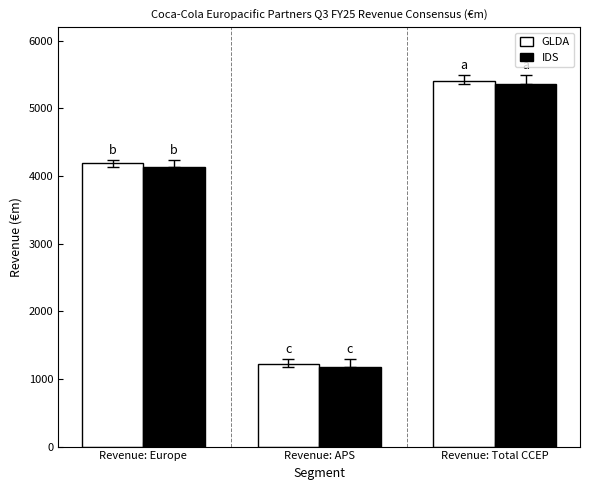

How many groups of bars are there?

3